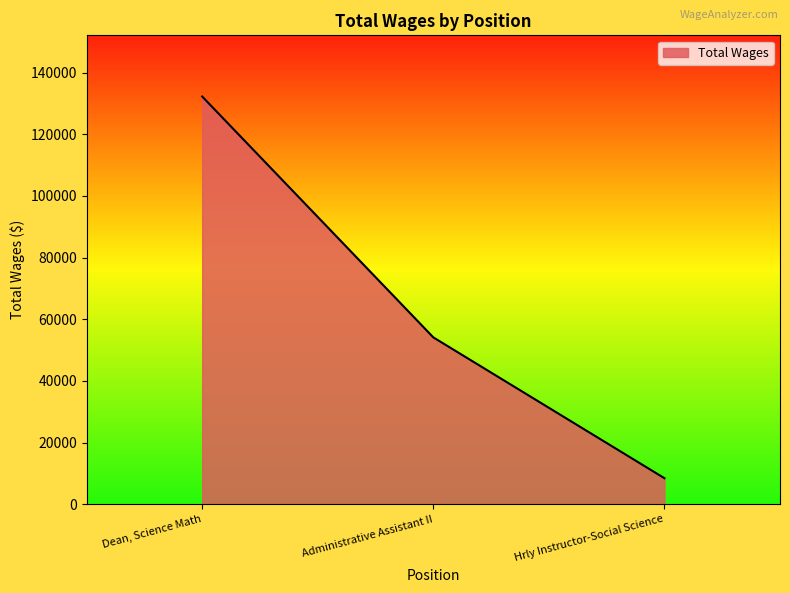

Does the chart have visible grid lines?

No